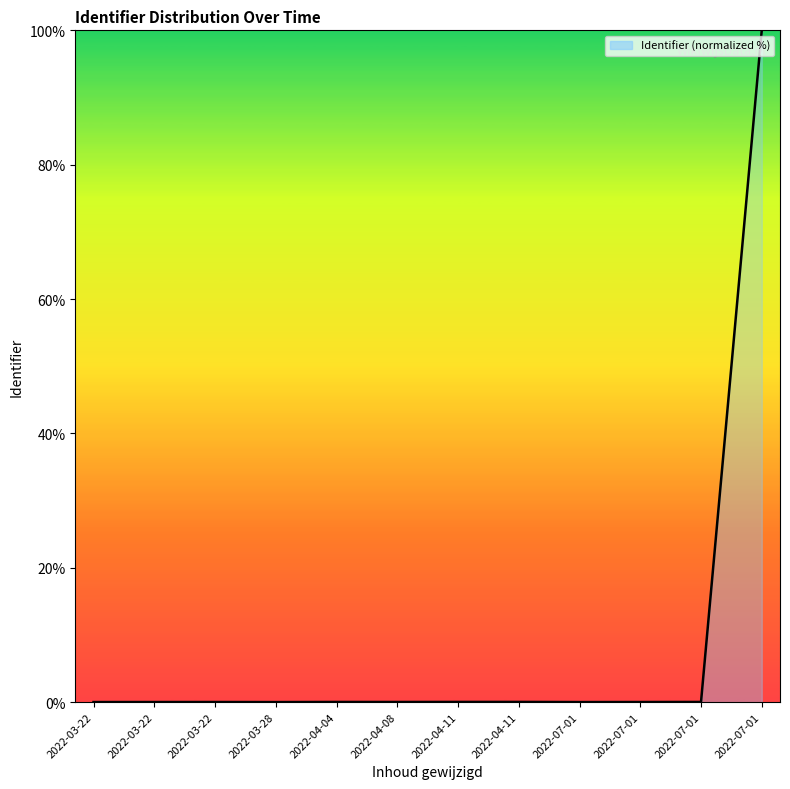

How many lines are shown in the chart?

1